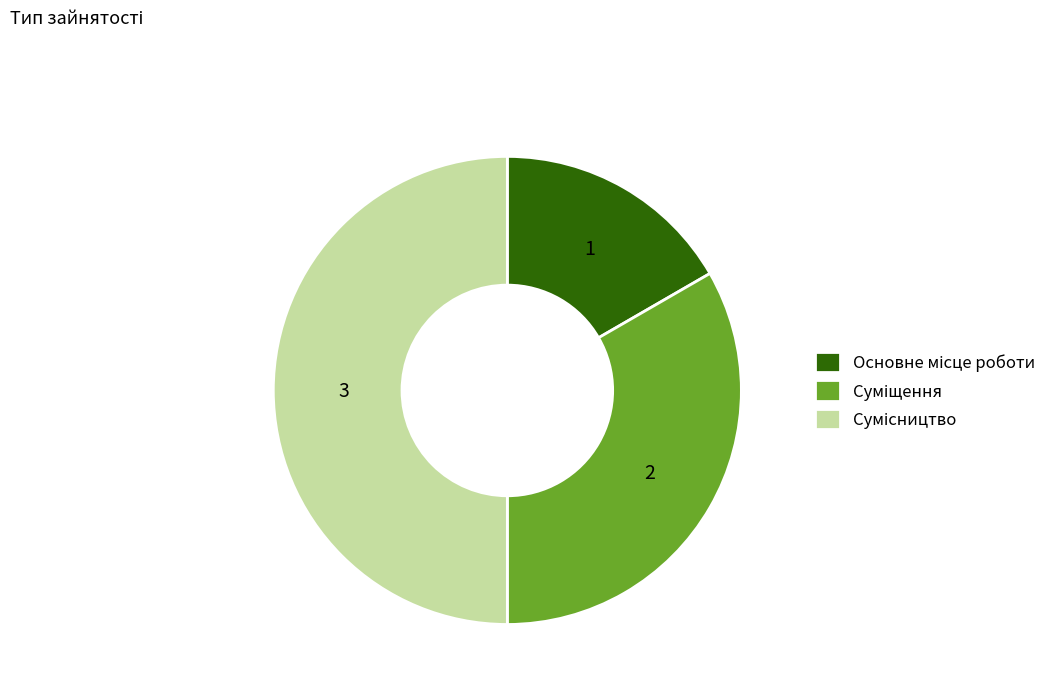

Which category has the smallest portion of the pie?

Основне місце роботи